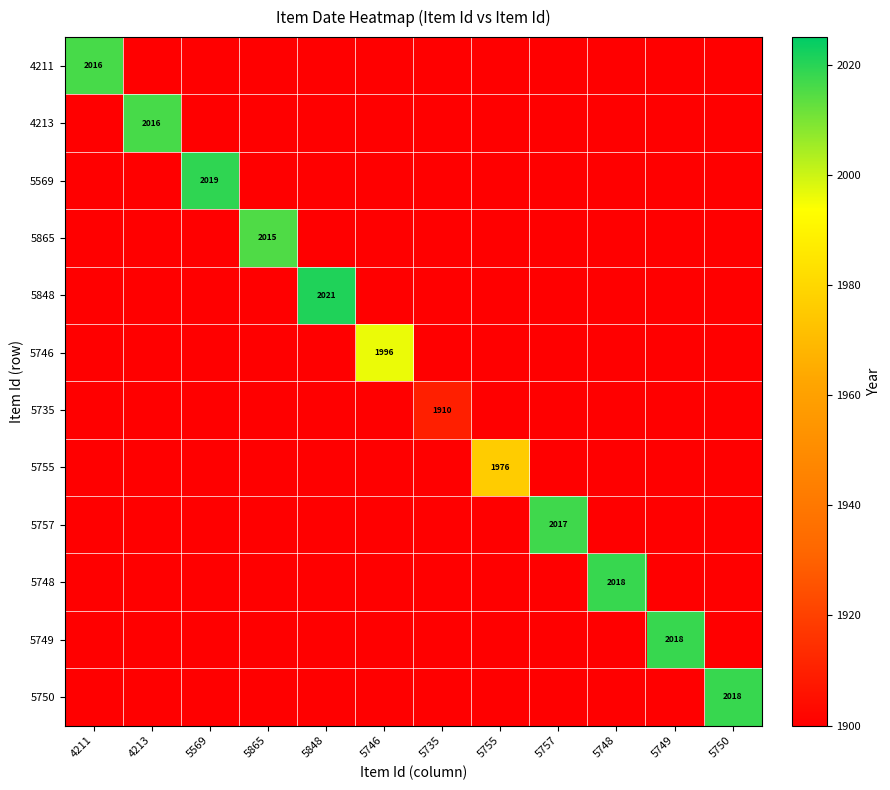

At how many categories does at least one series exceed 1998?

9